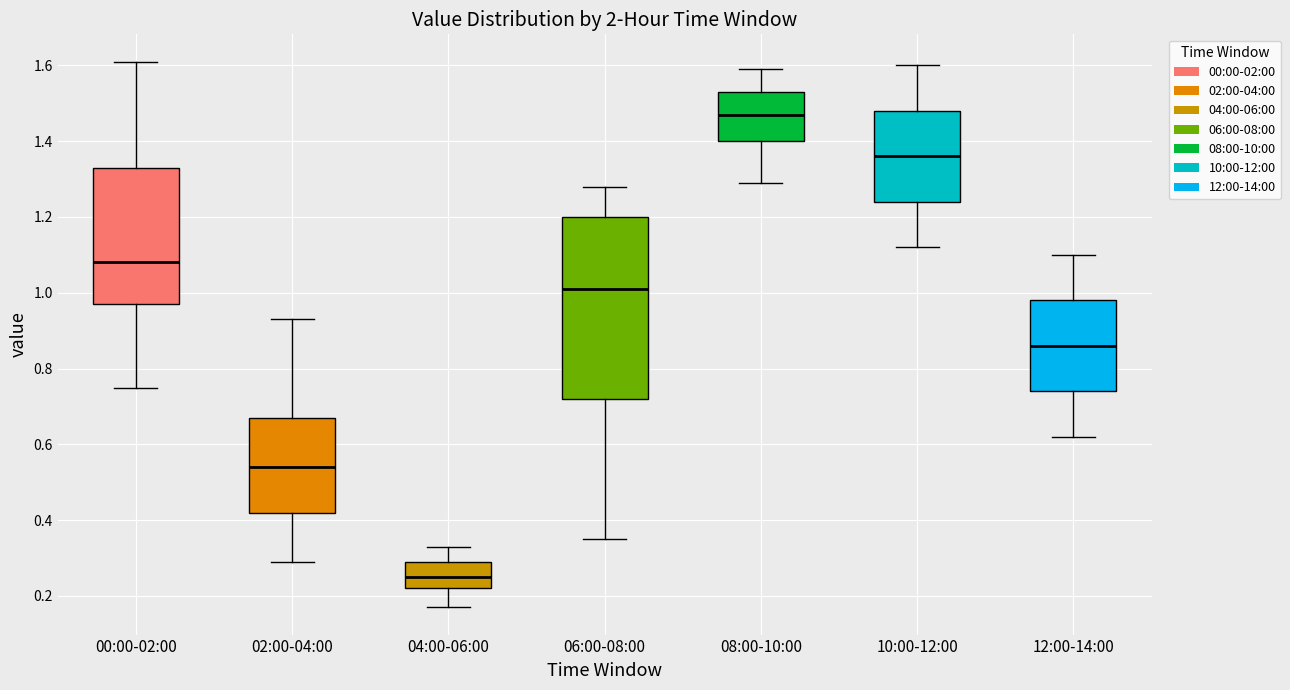

Where is the lower edge of the box for 06:00-08:00 on the y-axis? The values are not printed on the chart, so give them approximately, as read against the axis.

0.72